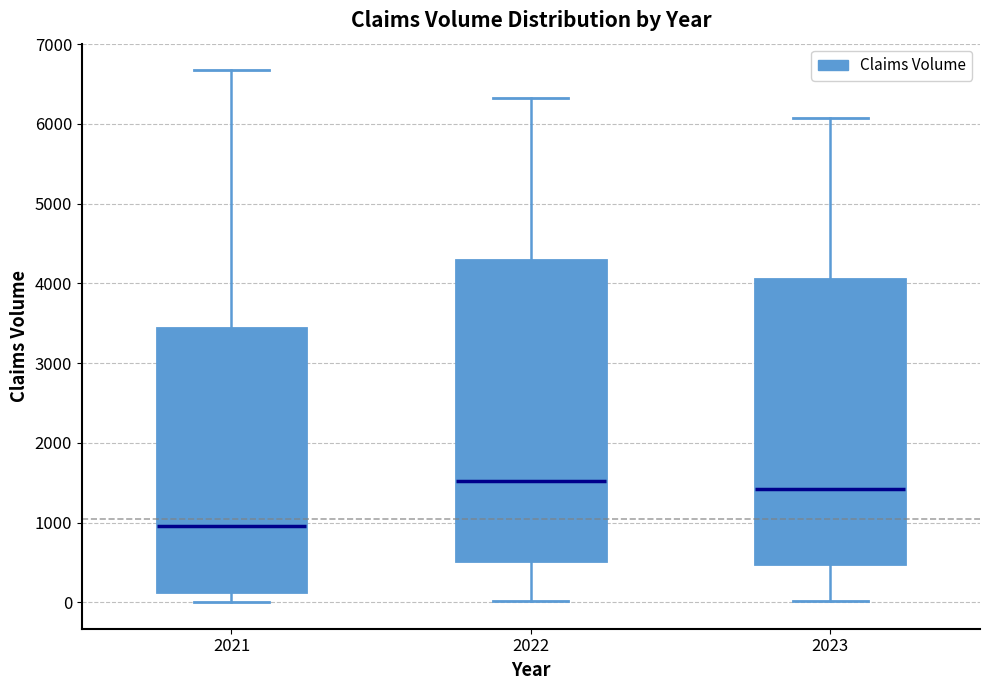

Which box's median line is the highest?

2022